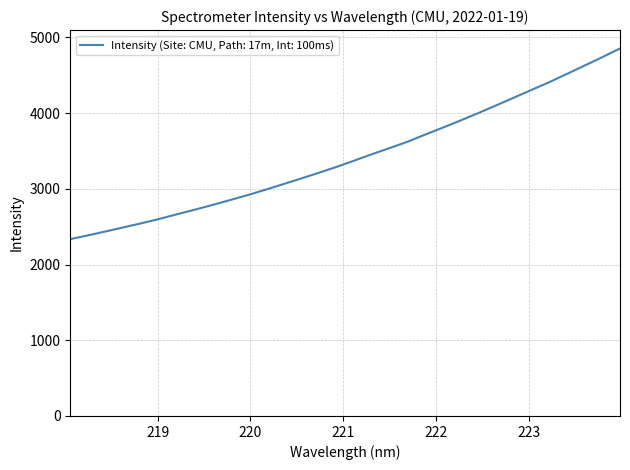

Reading right to left, transcribe all the data shown in this chart.

4854.1	4739.0	4627.8	4517.2	4408.2	4306.2	4203.3	4101.2	4000.4	3903.0	3808.3	3716.1	3621.6	3538.5	3457.3	3372.6	3289.4	3211.8	3135.9	3061.9	2988.5	2917.6	2851.6	2786.7	2723.4	2663.5	2602.0	2545.0	2491.2	2437.7	2385.5	2335.9